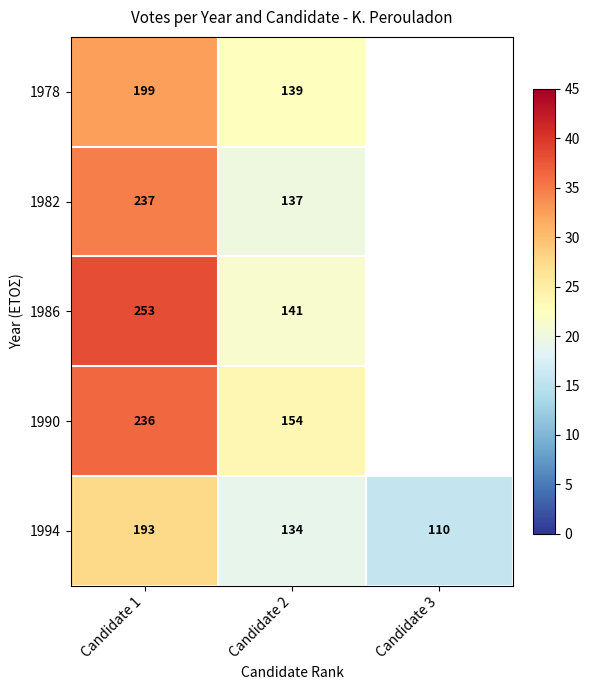

Is the value of 1978 at Candidate 1 greater than the value of 1994 at Candidate 1?

Yes